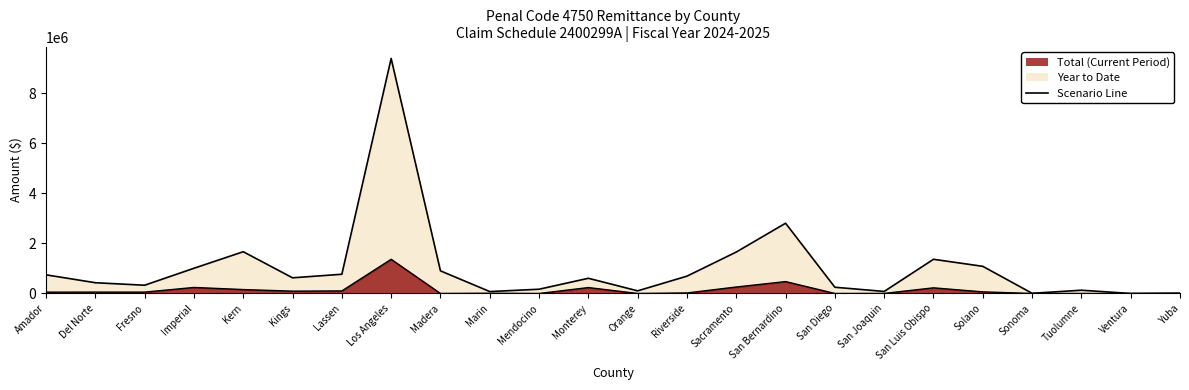

How many lines are shown in the chart?

2